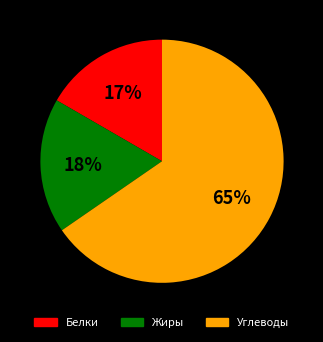

Is there any slice that represents more than half of the pie?

Yes